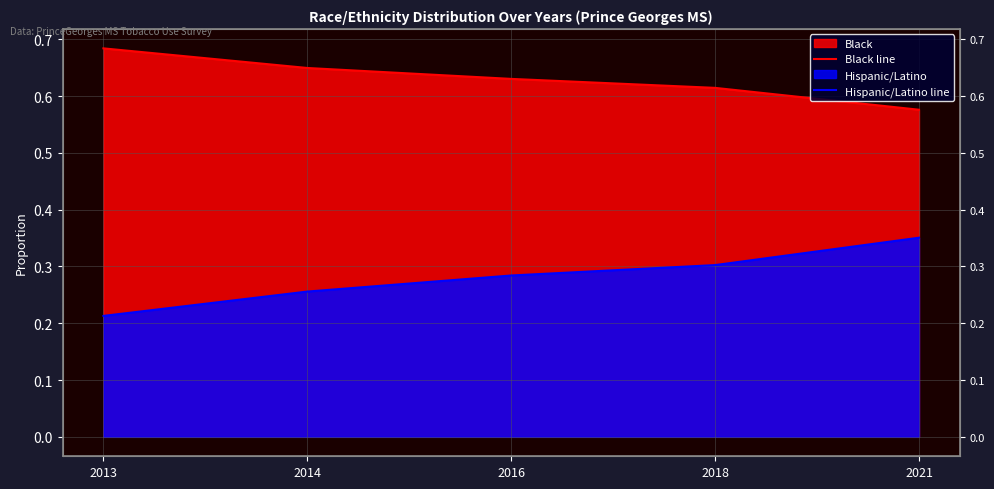

What is the highest value of the Hispanic/Latino line series?

0.4